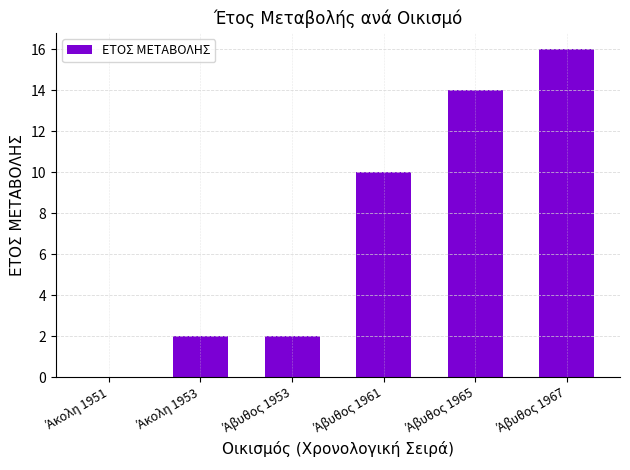

Are the bars horizontal?

No